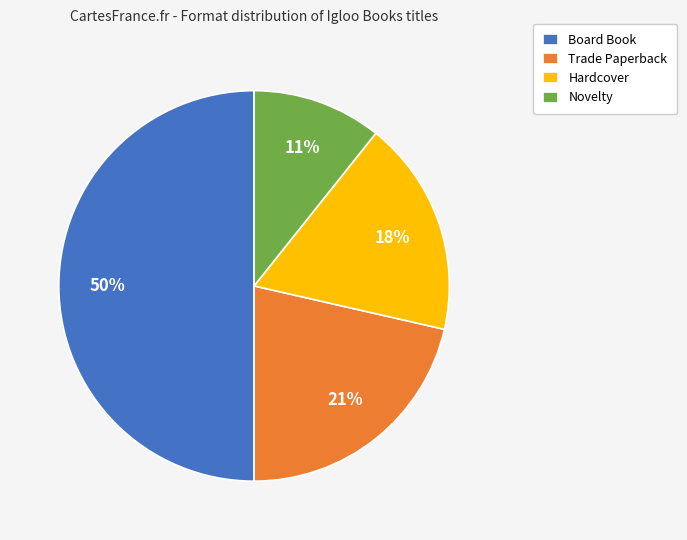

Between Board Book and Trade Paperback, which is larger?

Board Book